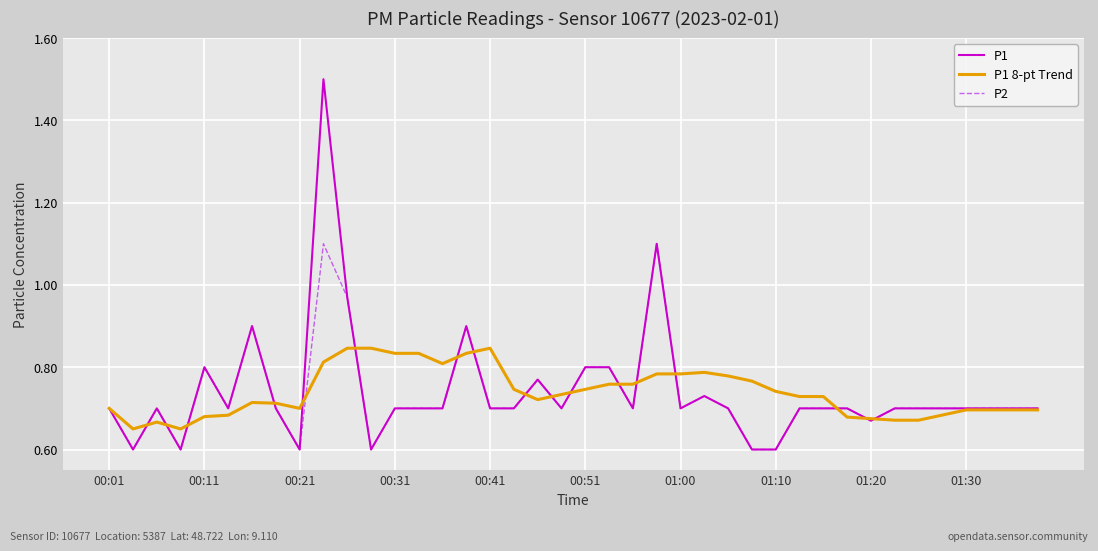

What is the difference between the maximum and minimum values in the P1 series?

0.9